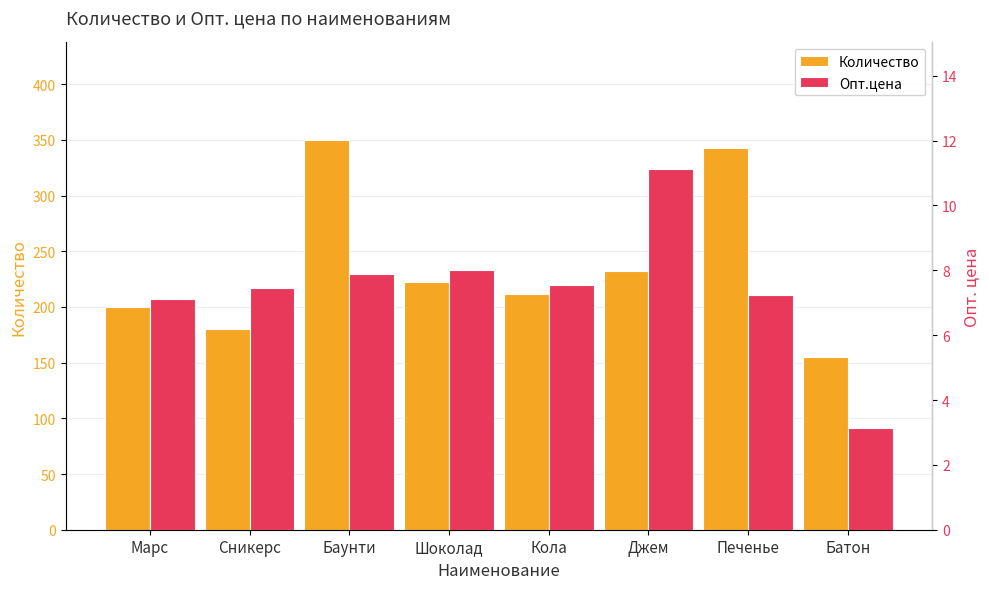

What is the sum of the Количество values at Джем and Баунти?

582.0